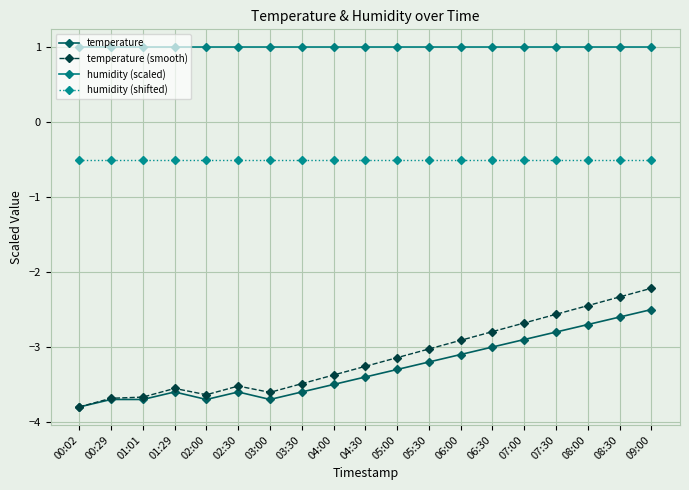

The value of humidity (shifted) at 04:00 is -0.5. True or false?

True